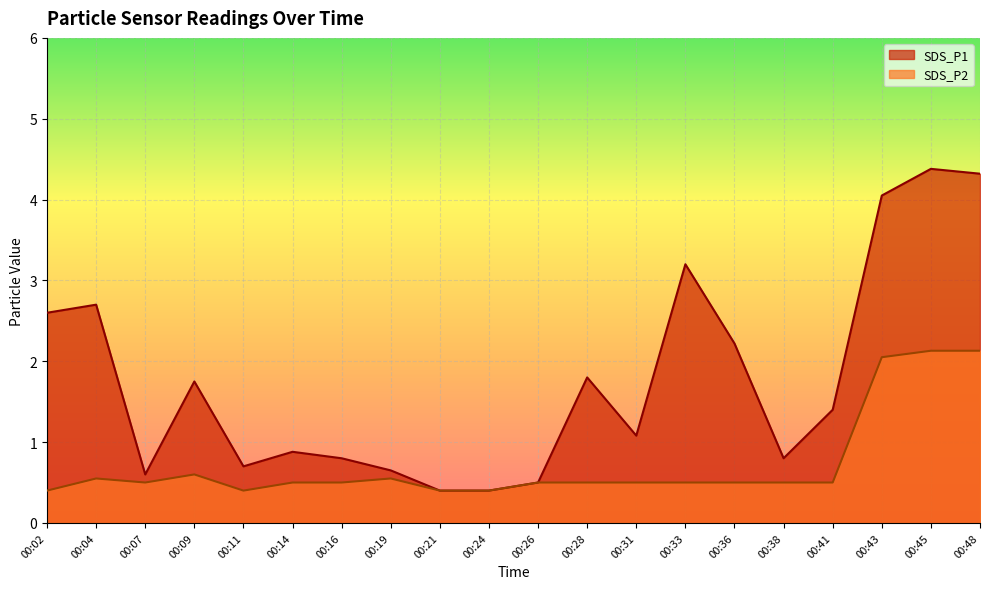

Is the value of SDS_P1 at 00:19 greater than the value of SDS_P2 at 00:09?

Yes